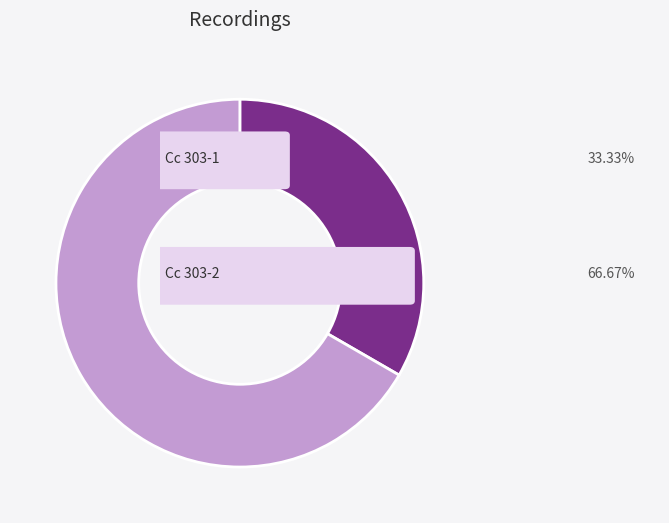

Does any single category account for the majority?

Yes